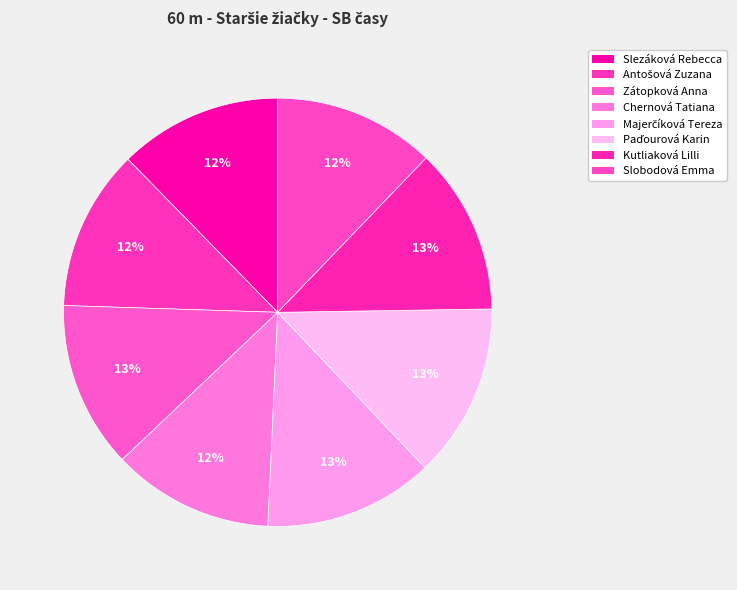

How many segments does this pie chart have?

8